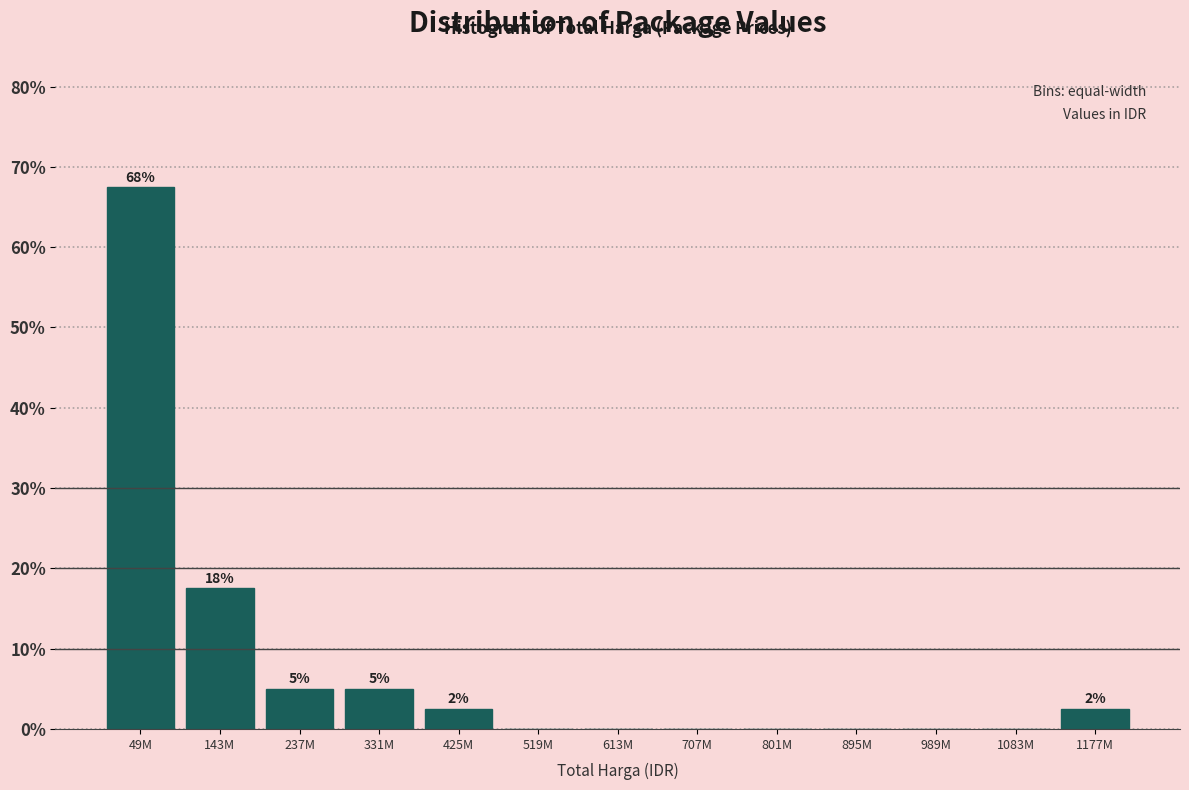

Reading right to left, extract all data points from this chart.

1177M=2.5	1083M=0.0	989M=0.0	895M=0.0	801M=0.0	707M=0.0	613M=0.0	519M=0.0	425M=2.5	331M=5.0	237M=5.0	143M=17.5	49M=67.5